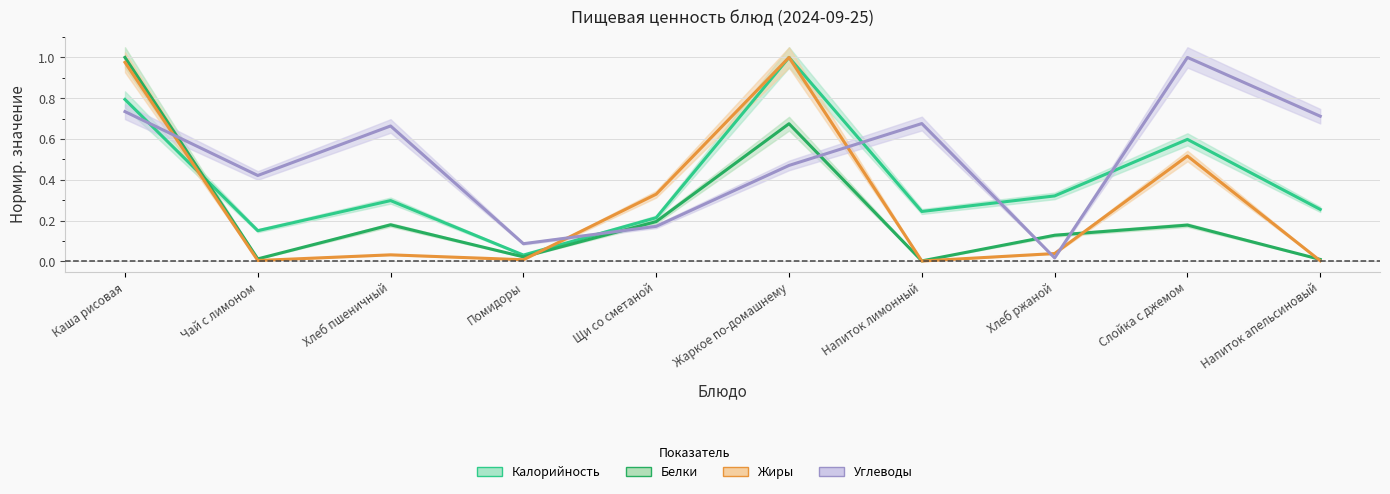

What is the average value of the Белки series?

0.2